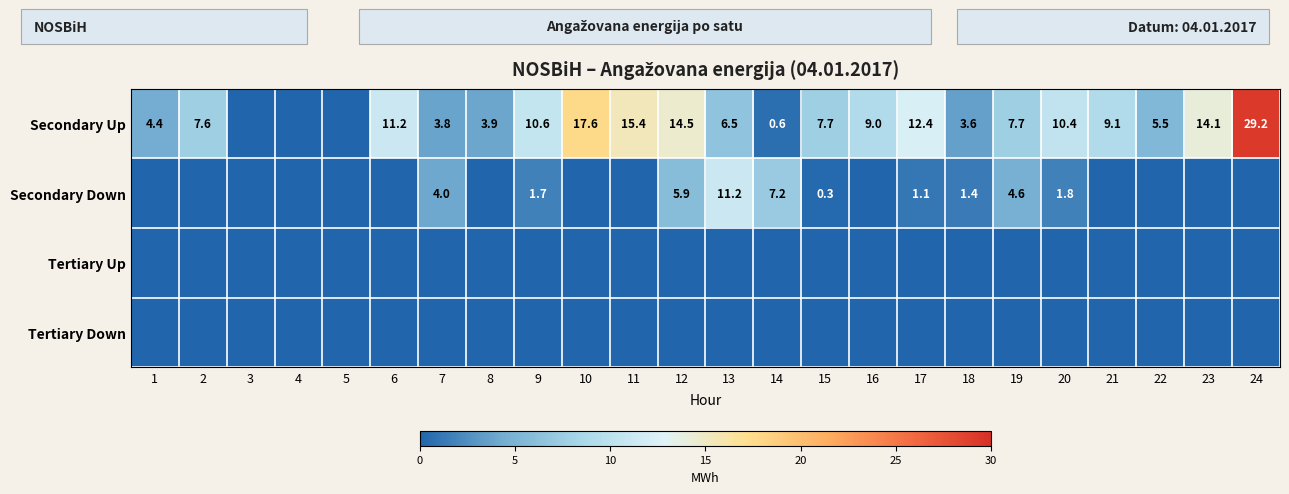

What is the difference between the highest and lowest values at 7?

4.0